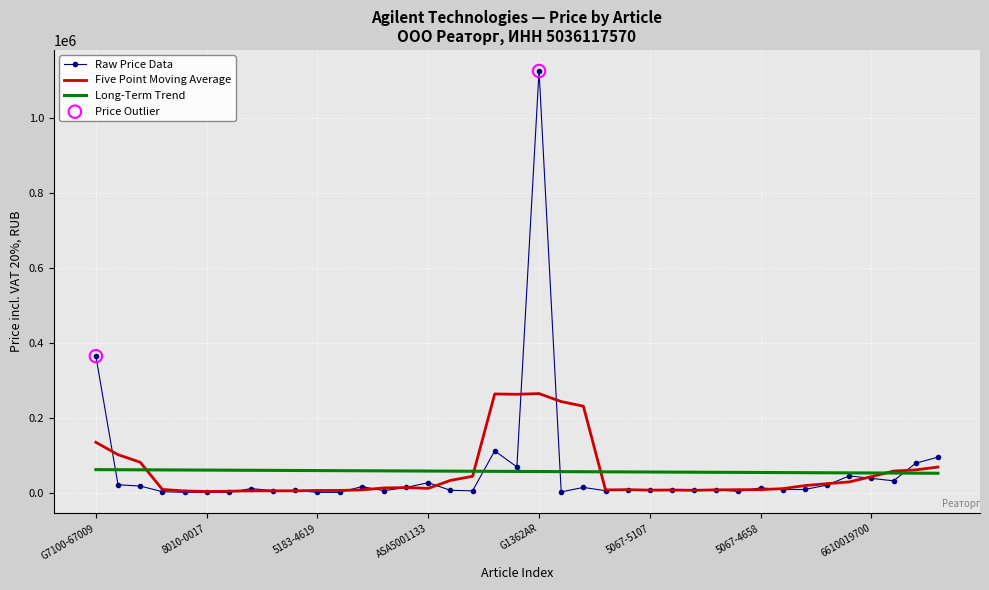

Which series has the largest range (max minus min)?

Raw Price Data